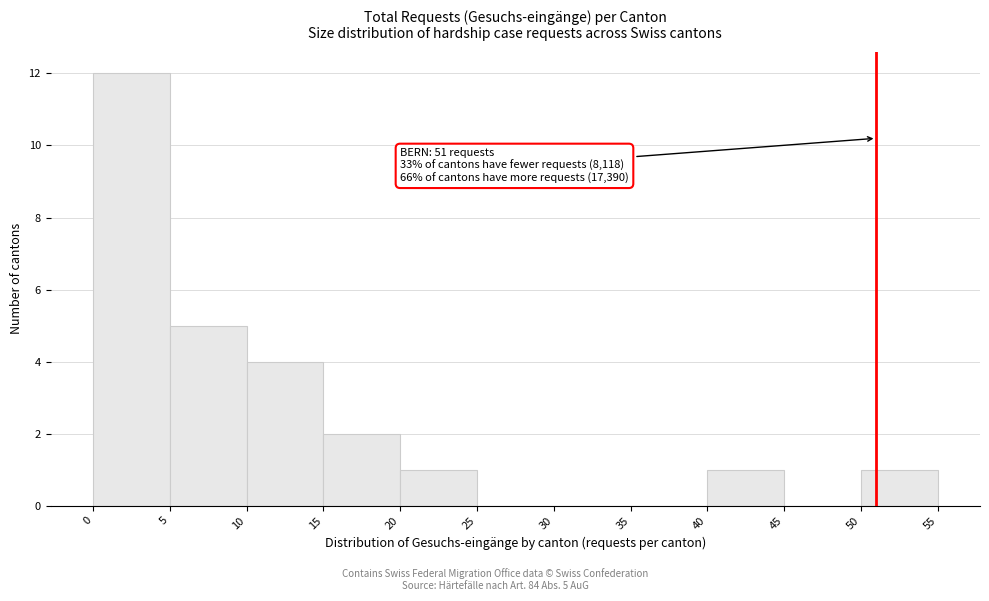

Which range on the x-axis has the tallest bar?

0 to 5